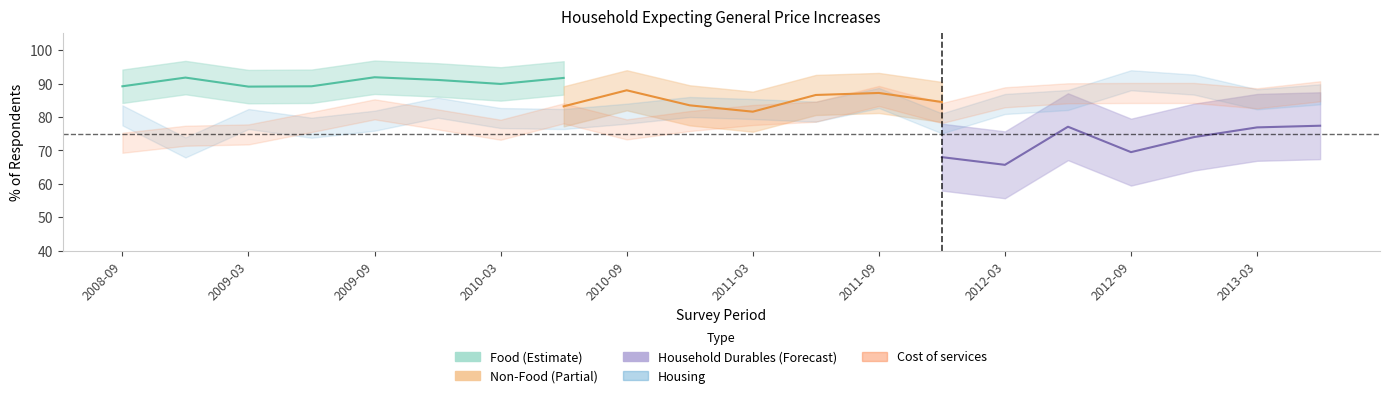

How many times do Housing and Non-Food cross each other?

5